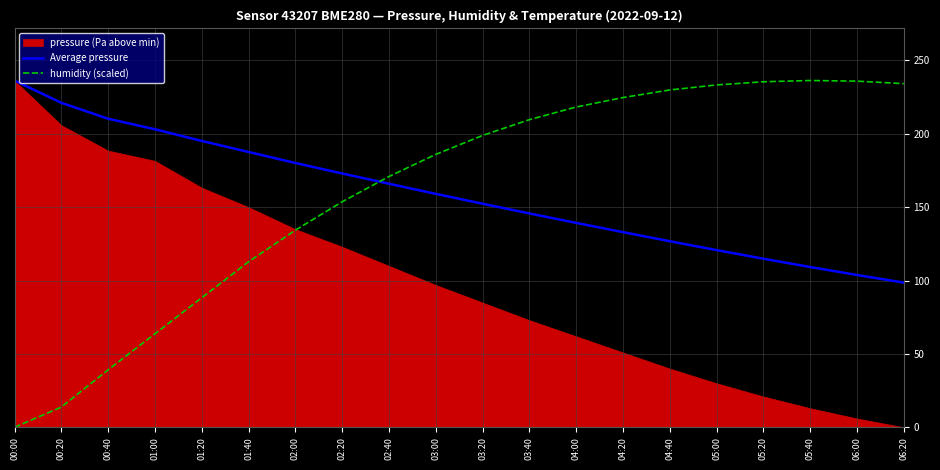

Reading left to right, transcribe all the data shown in this chart.

Average pressure: 00:00=236.3	00:20=221.1	00:40=210.2	01:00=203.1	01:20=195.1	01:40=187.6	02:00=180.1	02:20=172.9	02:40=165.9	03:00=159.1	03:20=152.3	03:40=145.7	04:00=139.3	04:20=133.0	04:40=126.8	05:00=120.7	05:20=114.9	05:40=109.2	06:00=103.8	06:20=98.6
humidity (scaled): 00:00=0.0	00:20=13.8	00:40=39.2	01:00=63.7	01:20=88.2	01:40=112.8	02:00=134.3	02:20=153.6	02:40=170.9	03:00=185.9	03:20=198.8	03:40=209.6	04:00=218.2	04:20=224.7	04:40=229.8	05:00=233.3	05:20=235.4	05:40=236.3	06:00=235.8	06:20=234.1